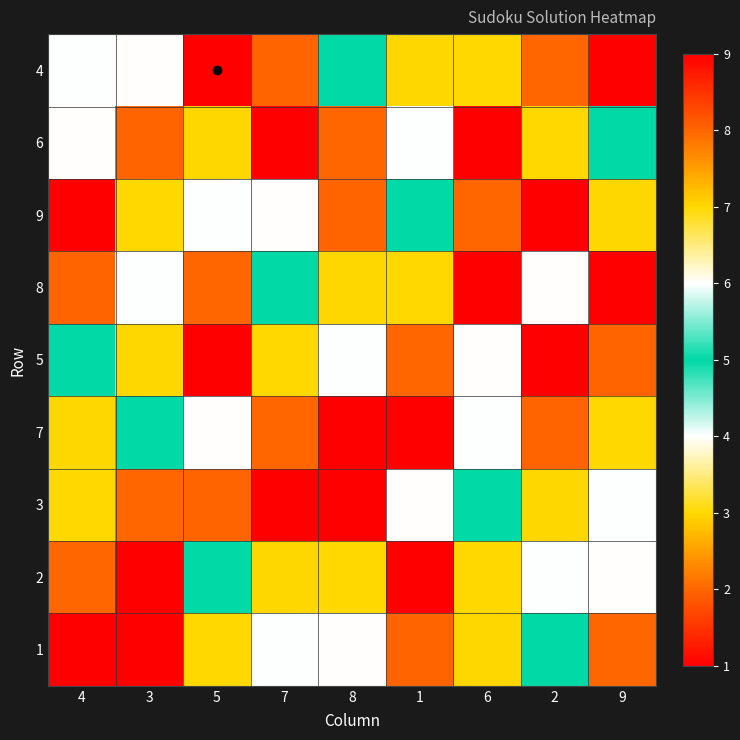

What is the difference between the highest and lowest values at 7?

8